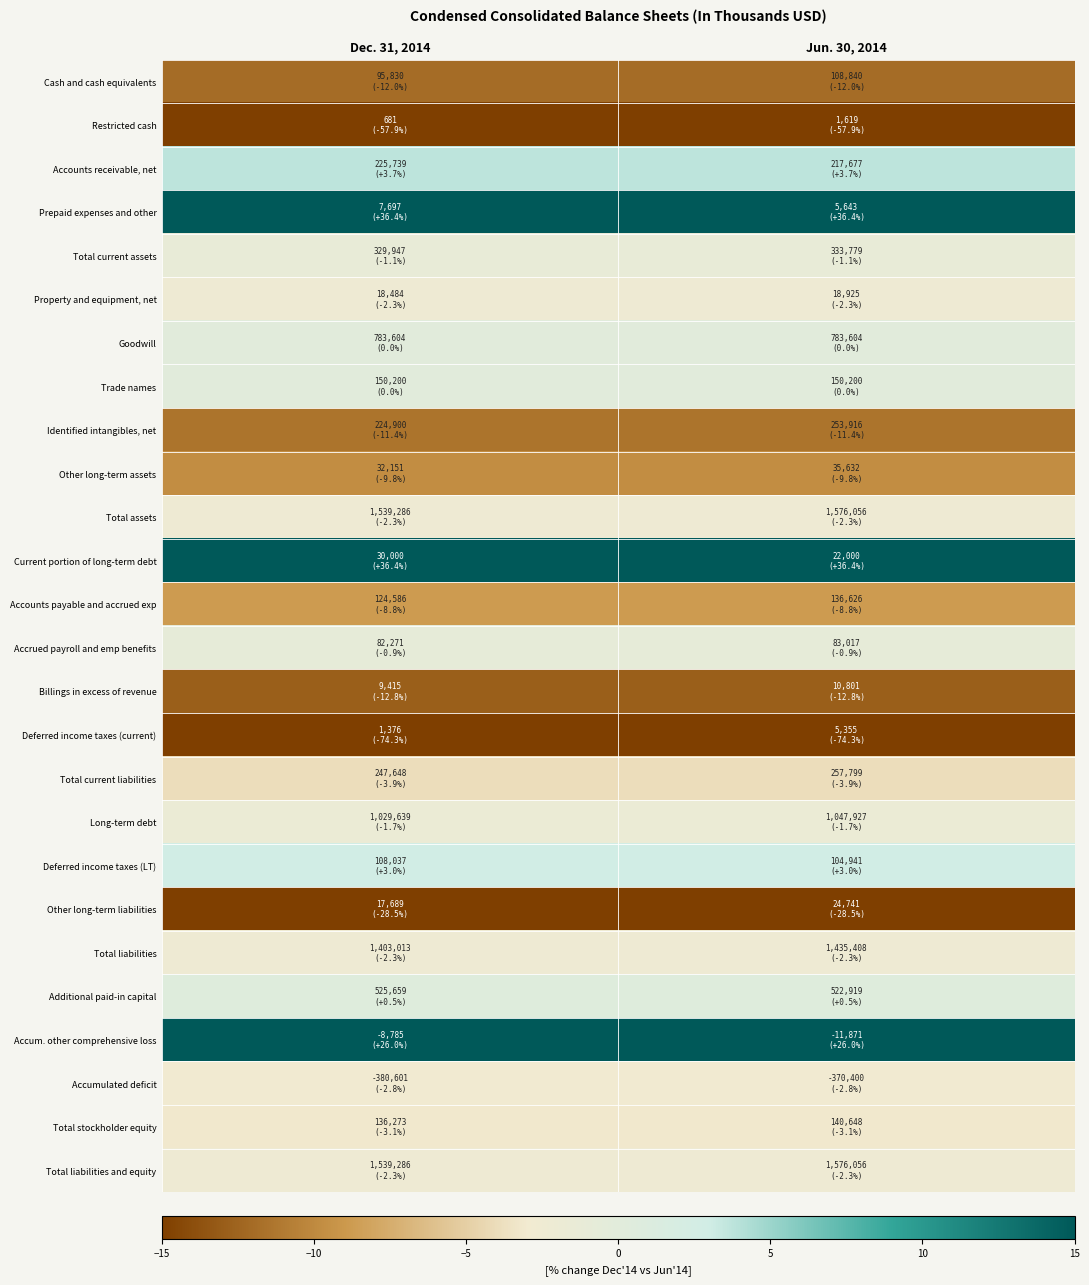

How many series are shown in this chart?

26